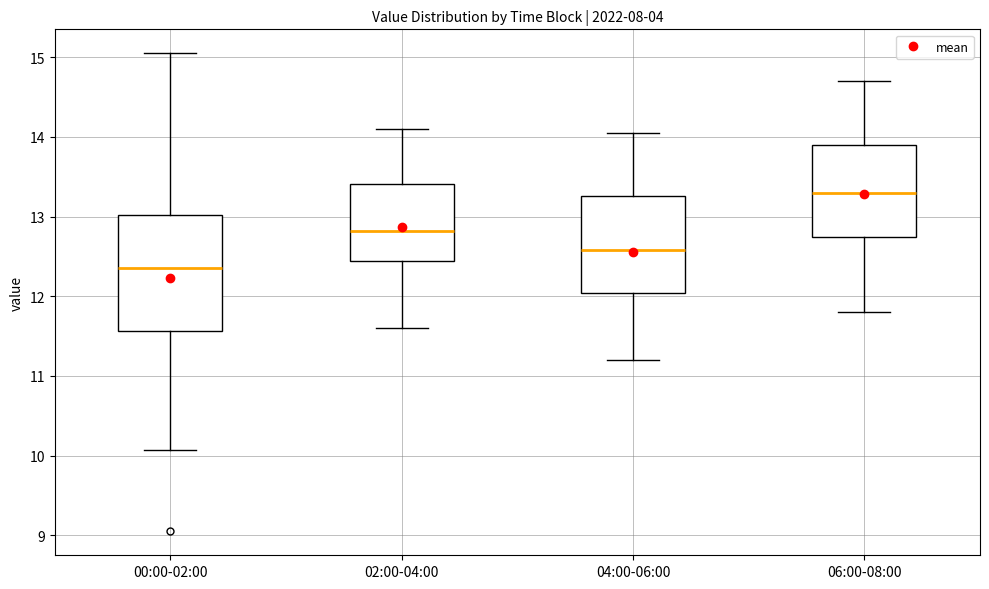

Which box's median line is the highest?

06:00-08:00